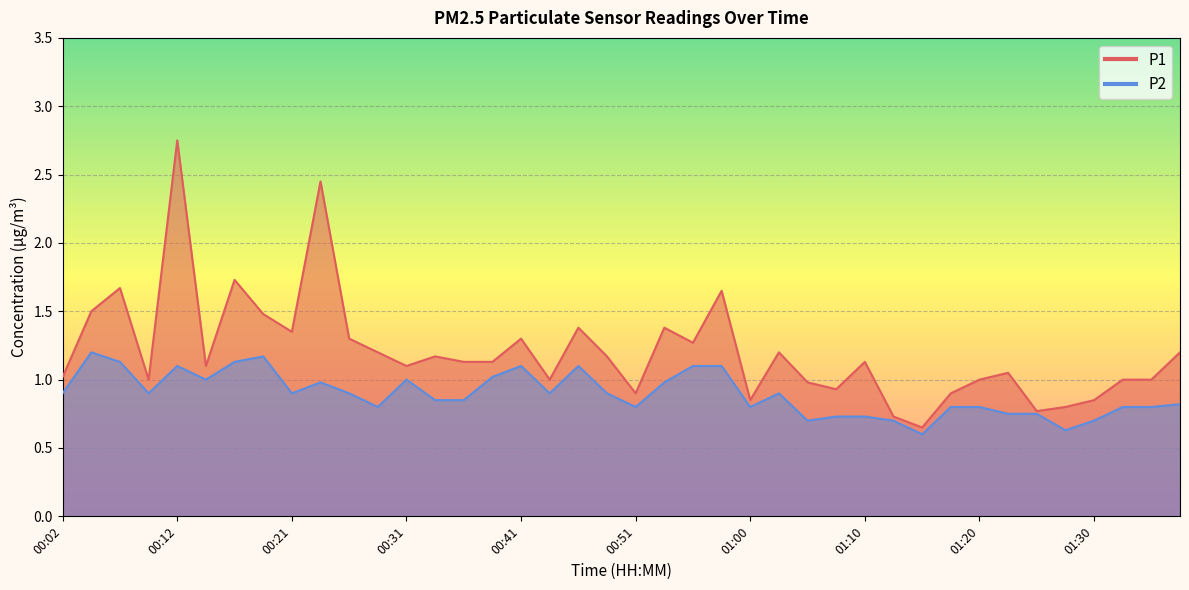

At which label does P1 first exceed 1?

00:02